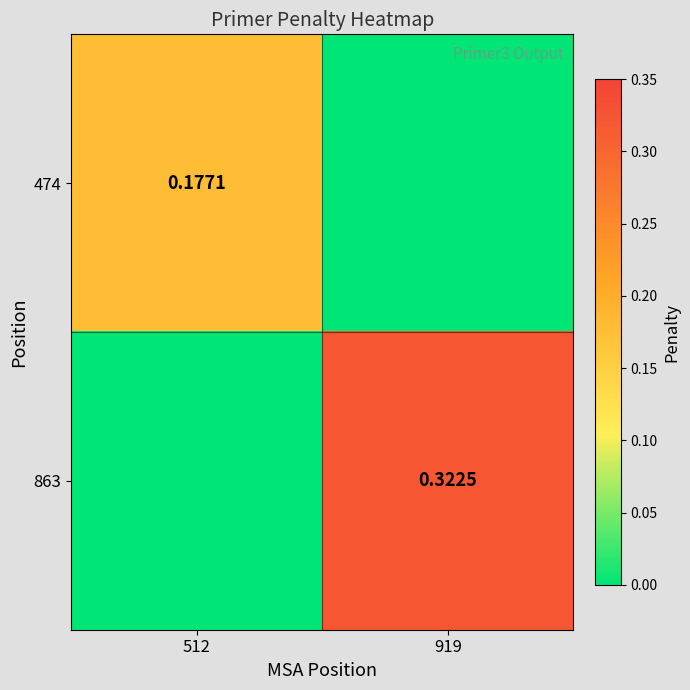

Is it true that 863 equals 0.6 at 919?

False